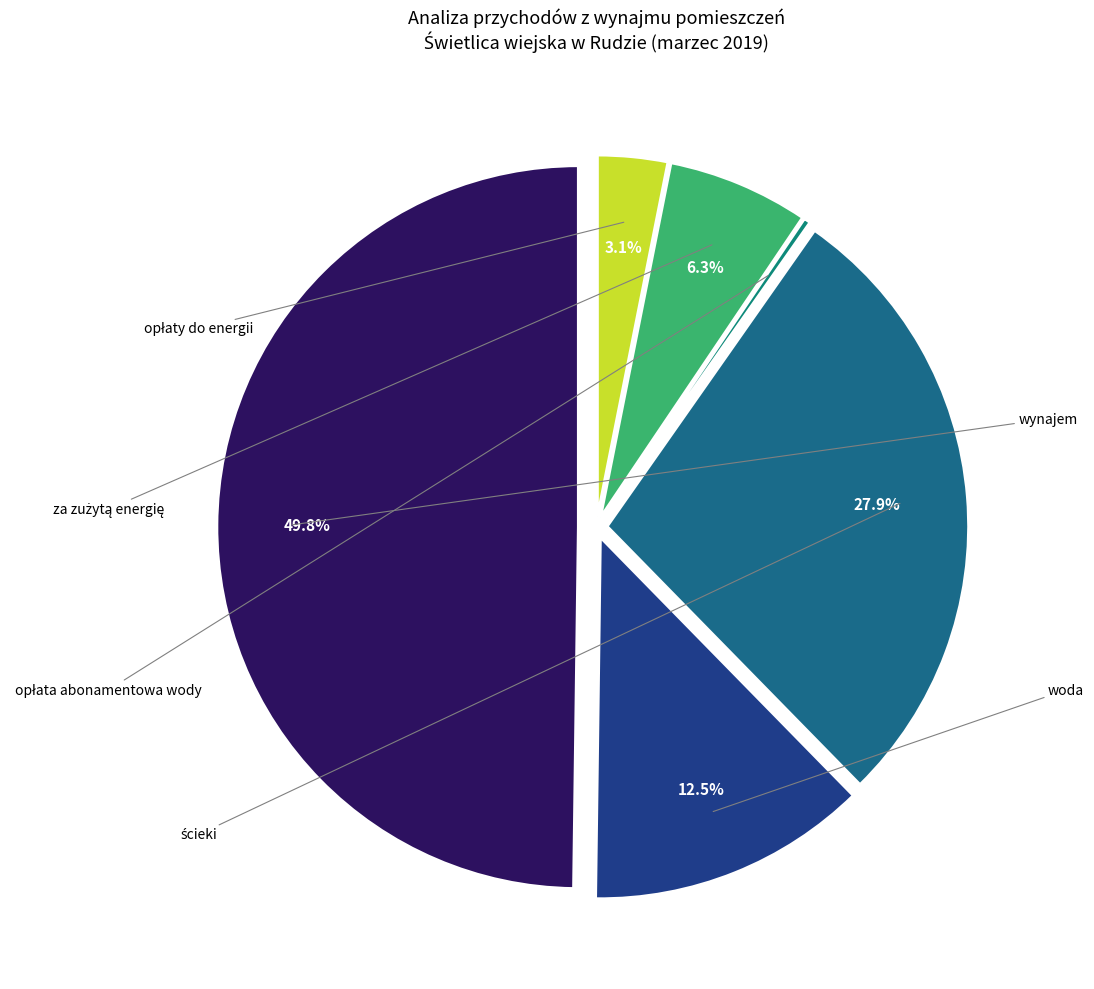

How many slices are in this pie chart?

6